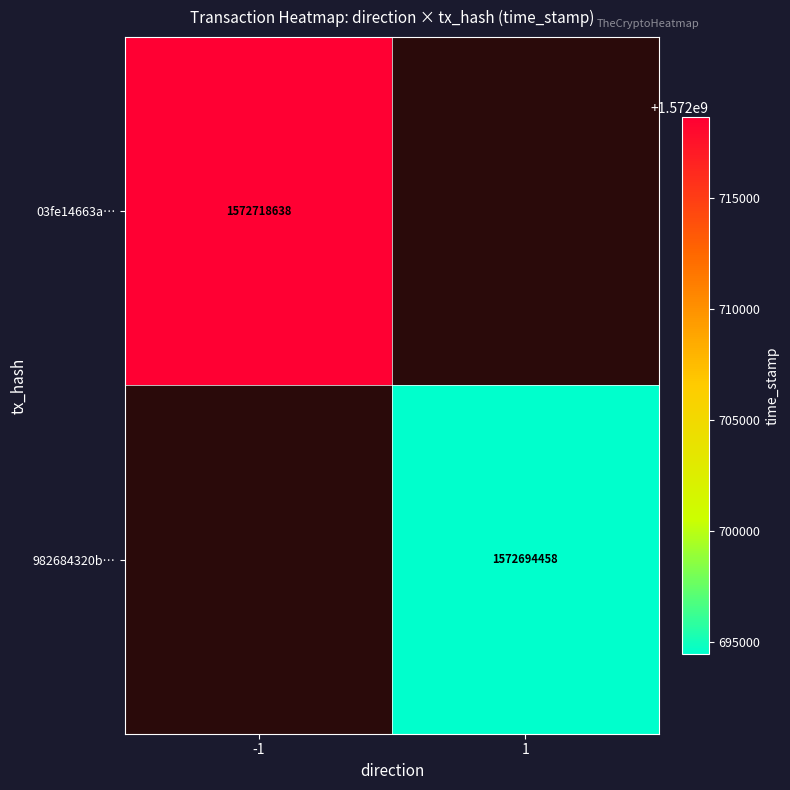

Is it true that 982684320b… equals 1572694458 at 1?

True